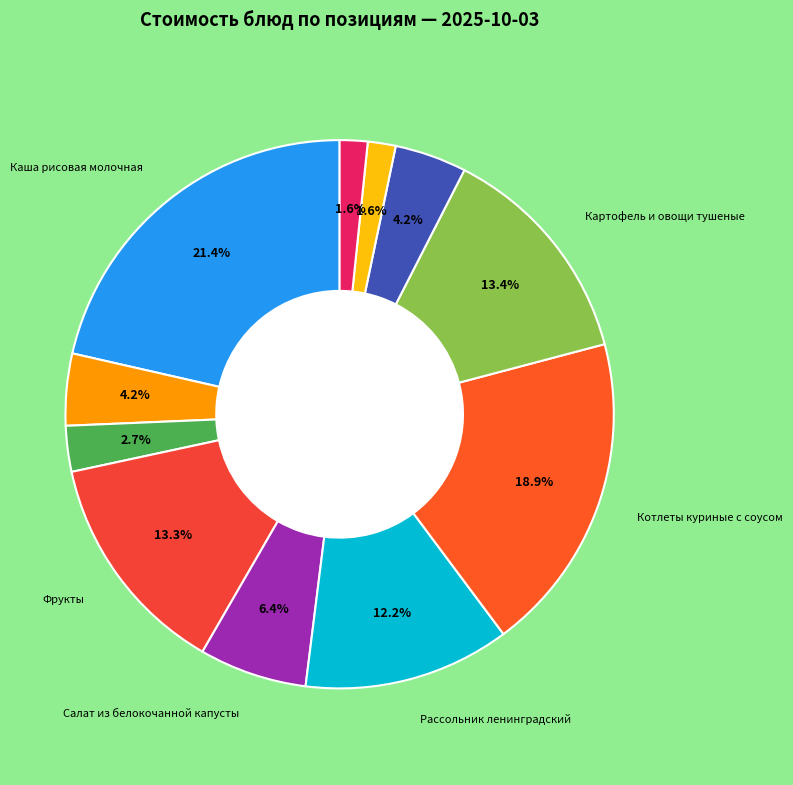

Count the number of slices in the pie.

11